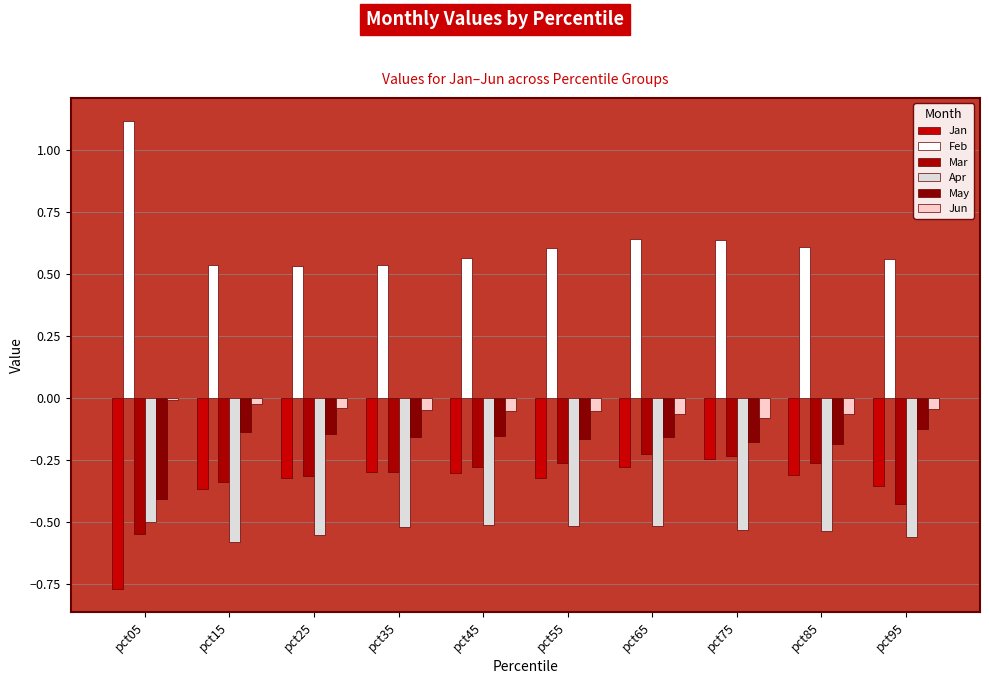

What is the difference between the maximum and minimum values in the Jan series?

0.5